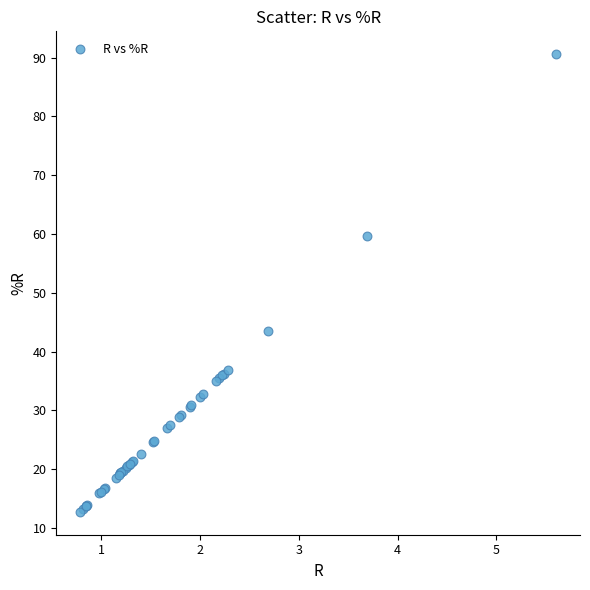

What Y value in the scatter plot is closest to 51?

43.4